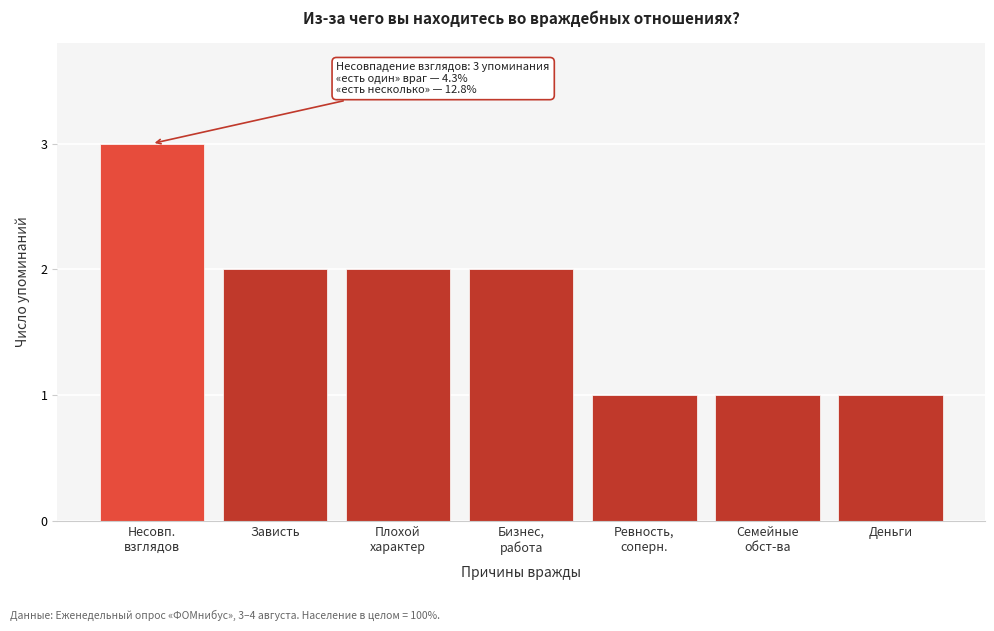

Reading right to left, list all the values displayed in this chart.

1	1	1	2	2	2	3